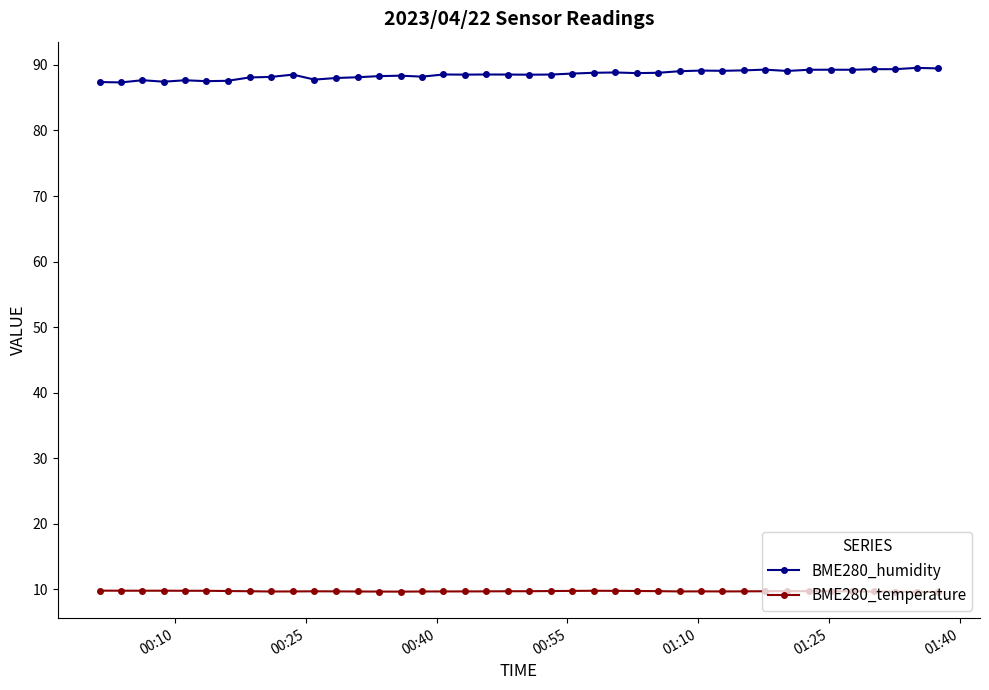

What is the average value of the BME280_temperature series?

9.7